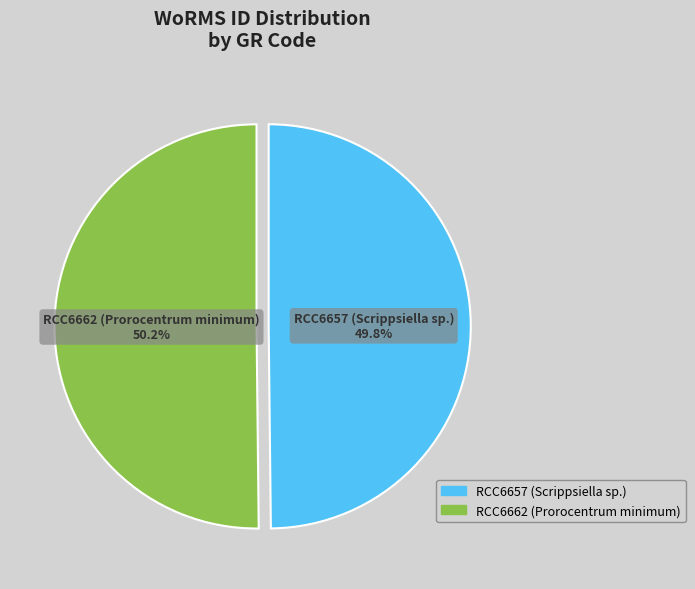

What percentage is NOT represented by RCC6662 (Prorocentrum minimum)?

49.8%